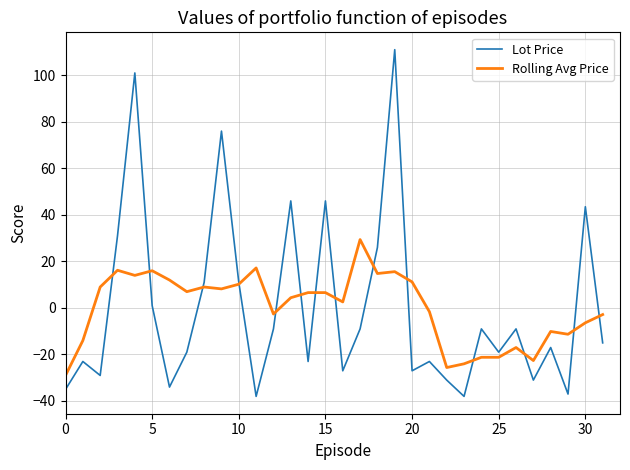

Which series ends up on top after the final intersection of Lot Price and Rolling Avg Price?

Rolling Avg Price